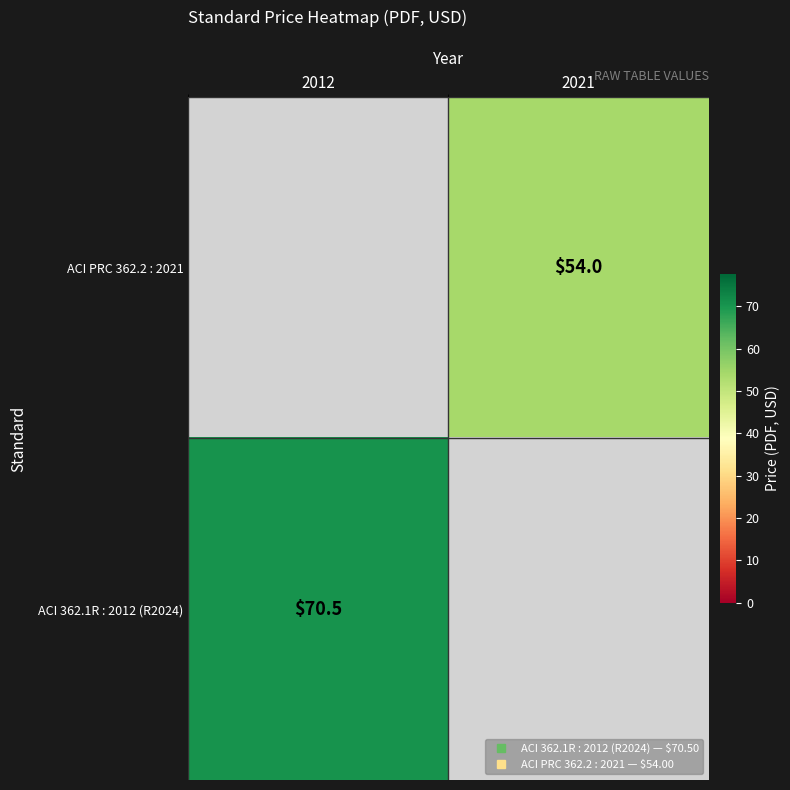

At how many categories does at least one series exceed 41?

2